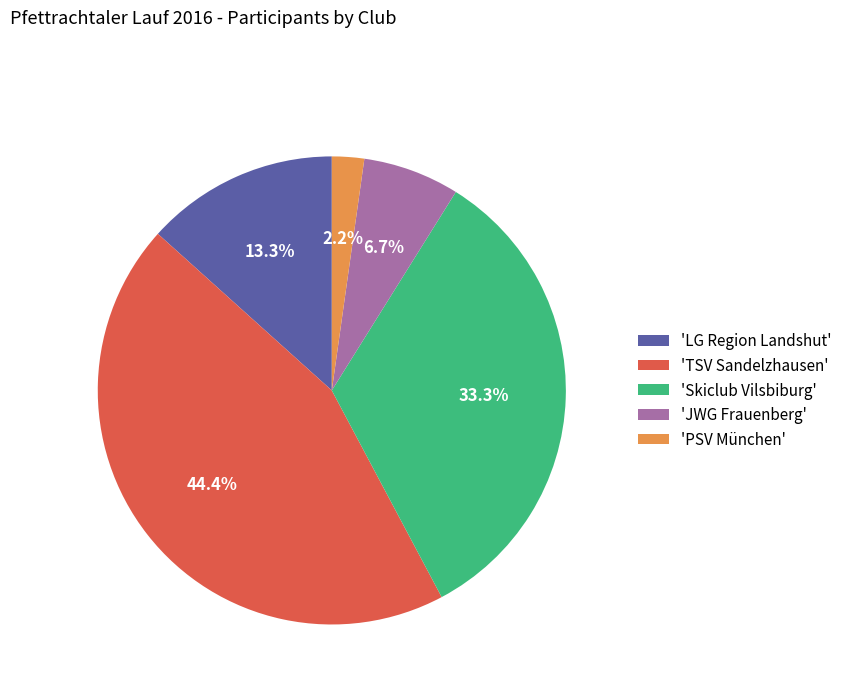

Is there a majority slice in this chart?

No